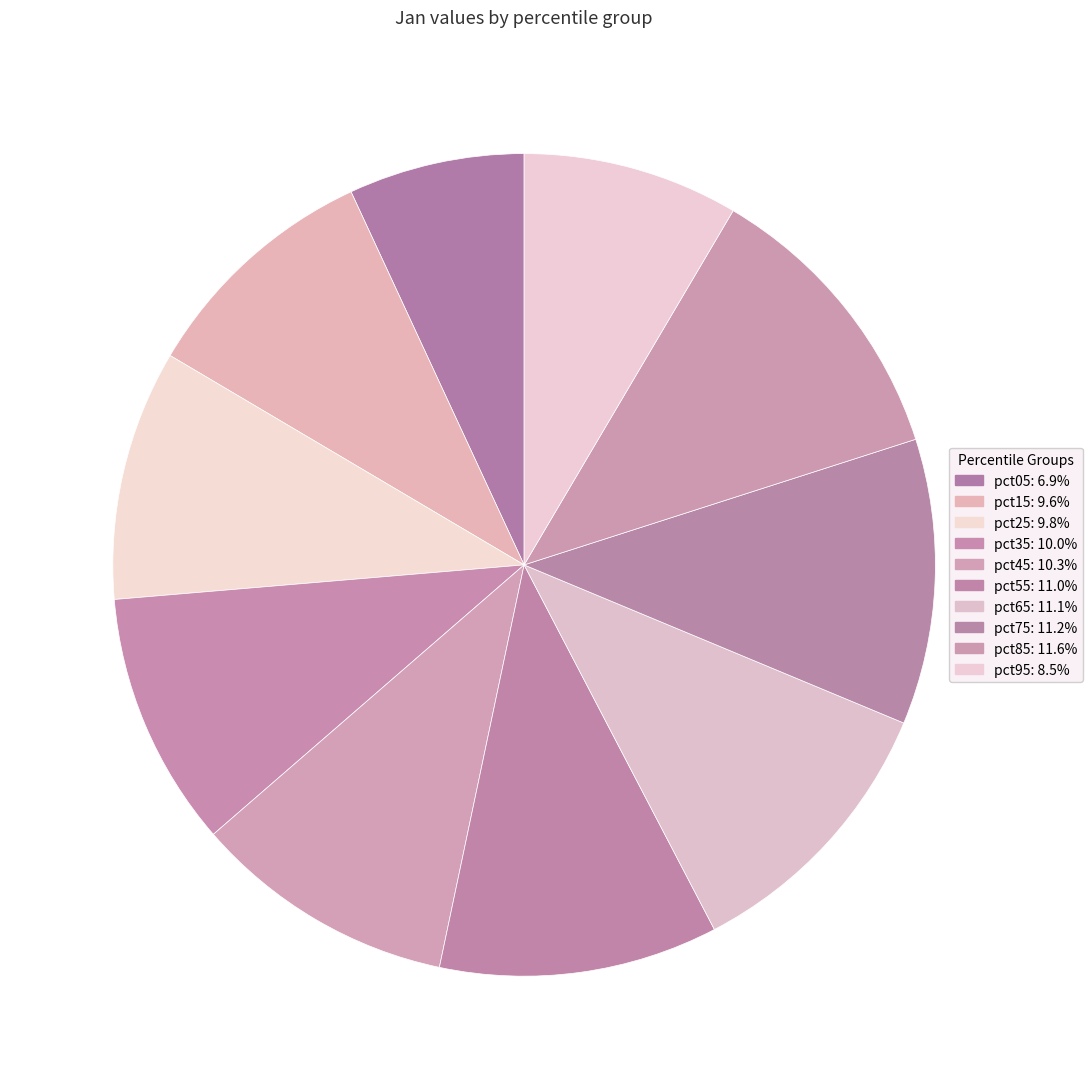

Which category has the smallest portion of the pie?

pct05